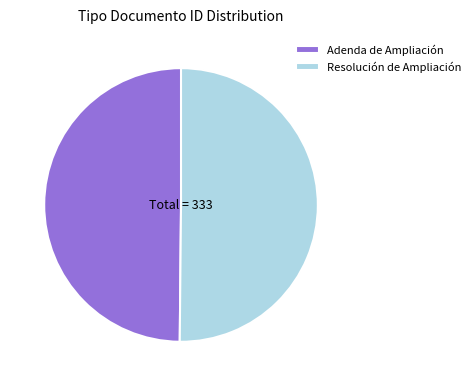

Do Resolución de Ampliación and Adenda de Ampliación together represent more than half of the pie?

Yes